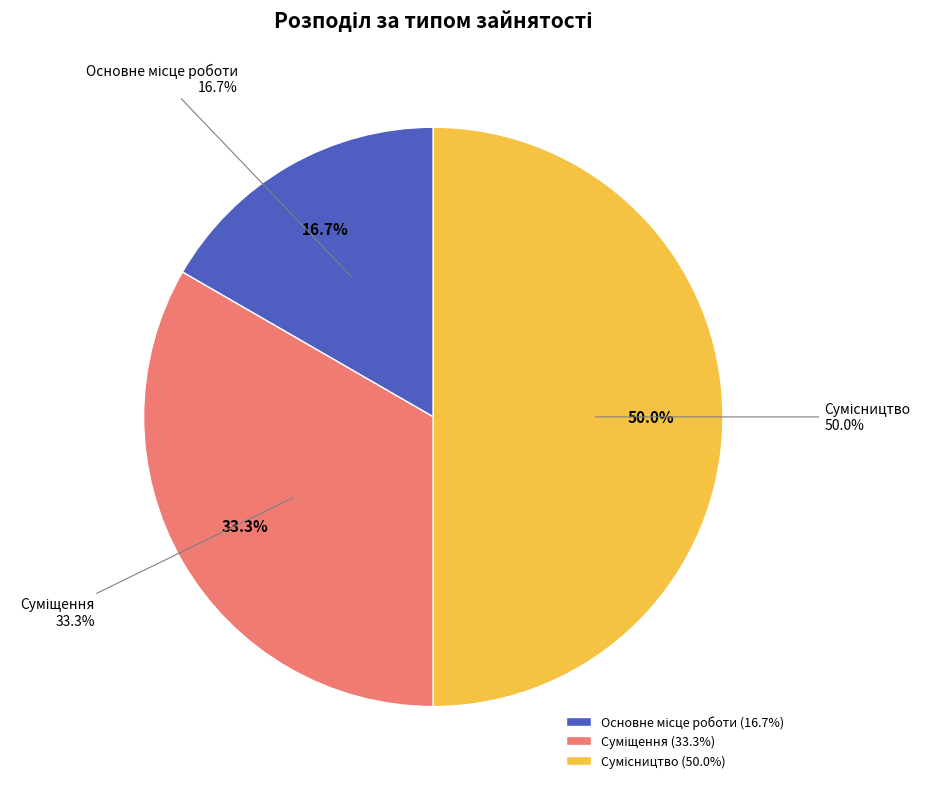

Is it true that Сумісництво is 63% of the pie?

False